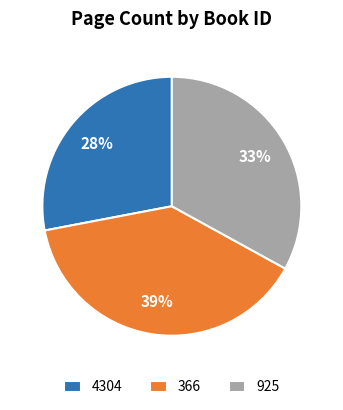

True or false: 4304 accounts for 14% of the total.

False